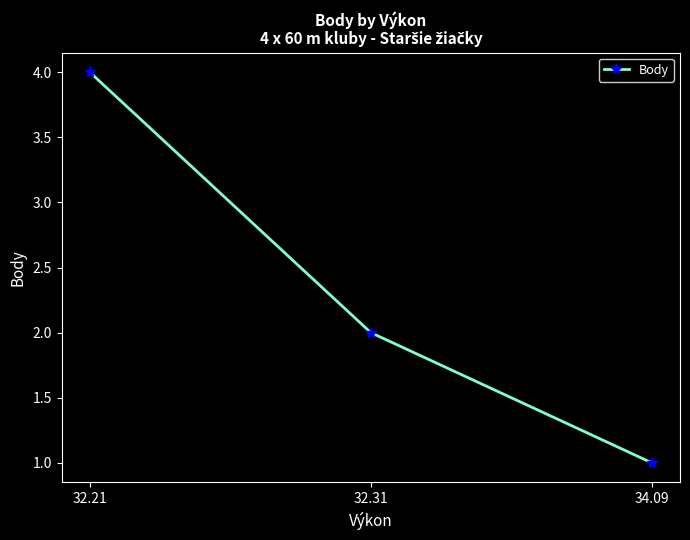

What position from the right is 32.21?

3